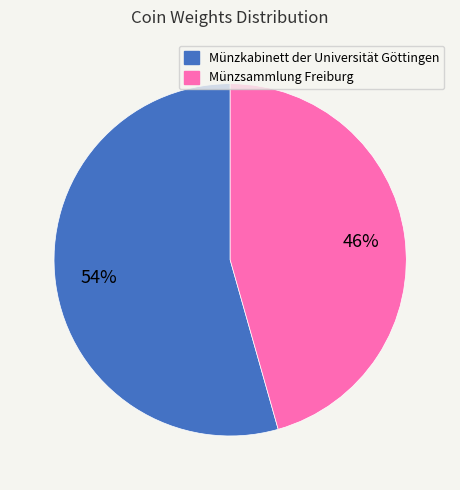

To the nearest percent, what is the combined percentage of Münzkabinett der Universität Göttingen and Münzsammlung Freiburg?

100%